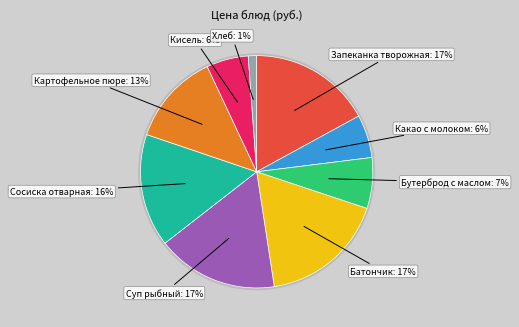

Which slice is the smallest?

Хлеб